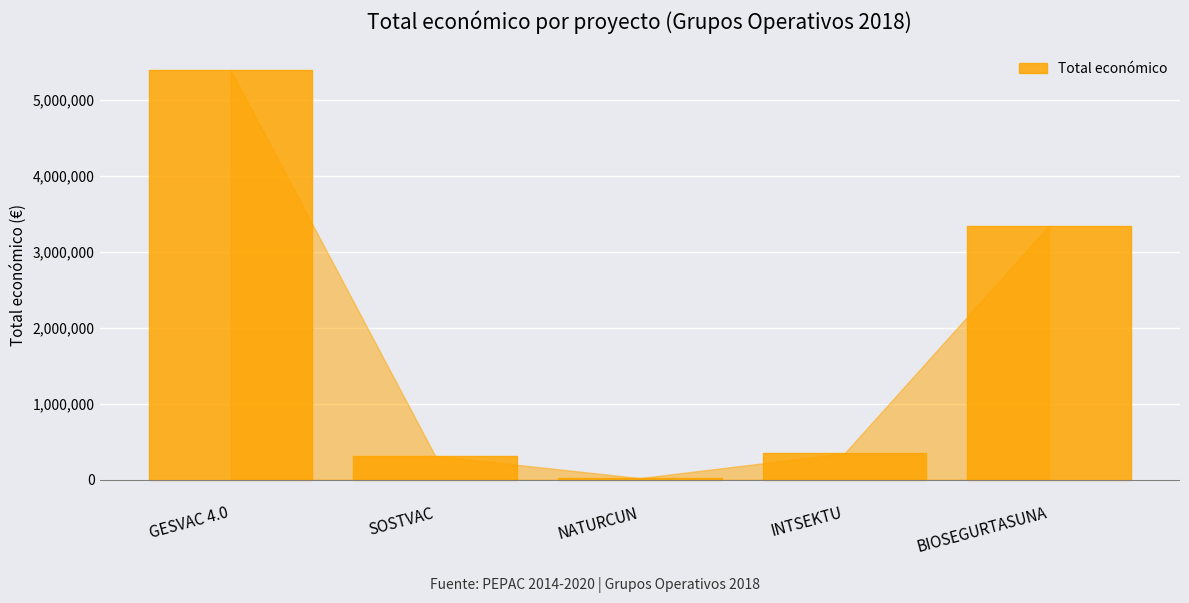

What is the sum of all values?

9408124